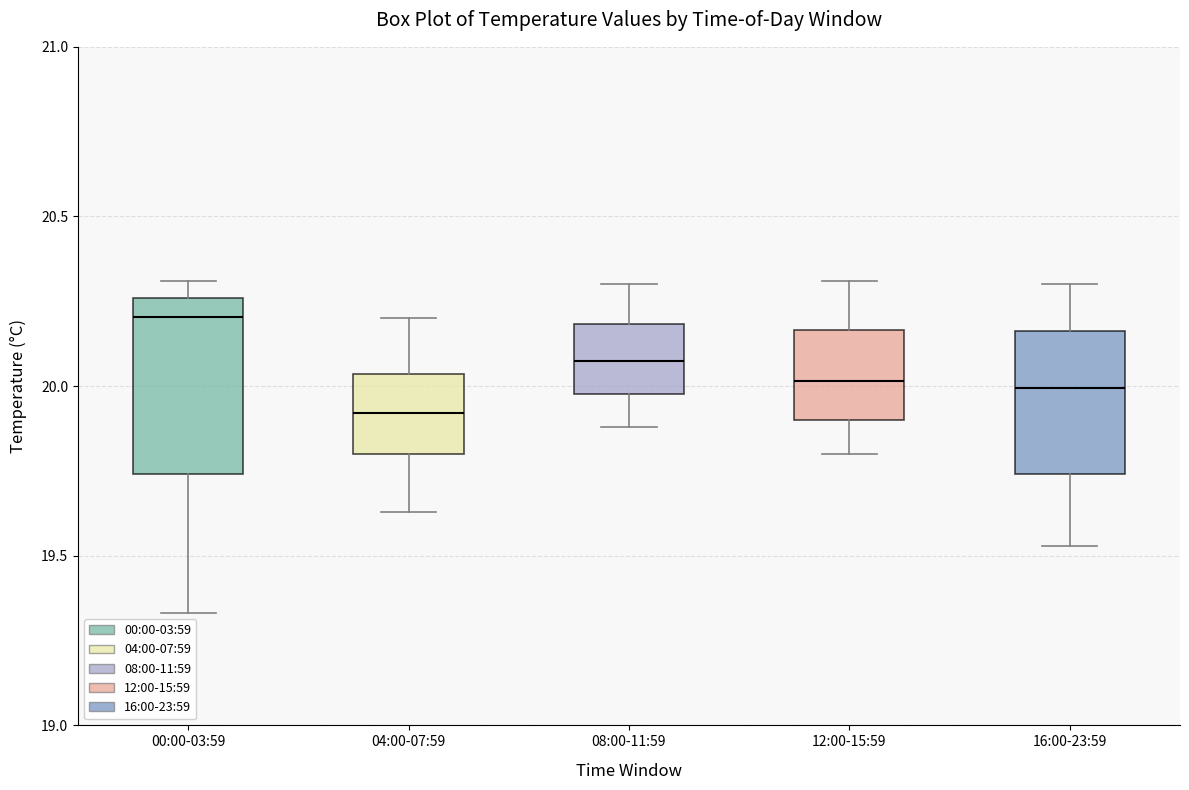

Reading left to right, transcribe this box plot: for each box, give where its median line is, the range the box spans, and where its two whiskers end, as read against the y-axis. The values are not printed on the chart, so give them approximately, as read against the axis.

00:00-03:59: median 20.20, box 19.75 to 20.25, whiskers 19.35 to 20.30
04:00-07:59: median 19.90, box 19.80 to 20.05, whiskers 19.65 to 20.20
08:00-11:59: median 20.10, box 20.00 to 20.20, whiskers 19.90 to 20.30
12:00-15:59: median 20.00, box 19.90 to 20.15, whiskers 19.80 to 20.30
16:00-23:59: median 20.00, box 19.75 to 20.15, whiskers 19.55 to 20.30